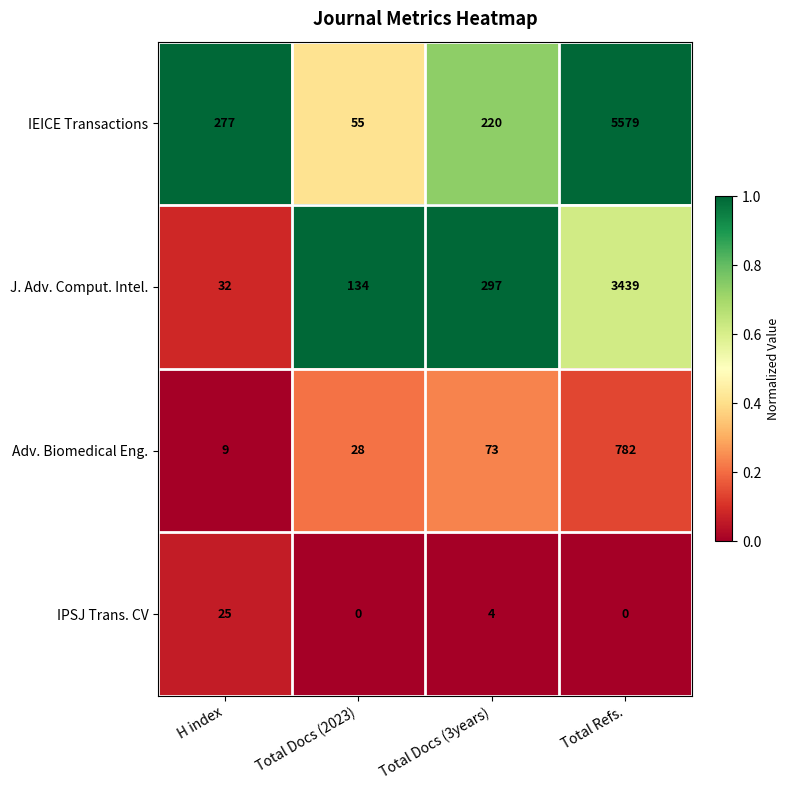

Which series has the largest total across all categories?

IEICE Transactions